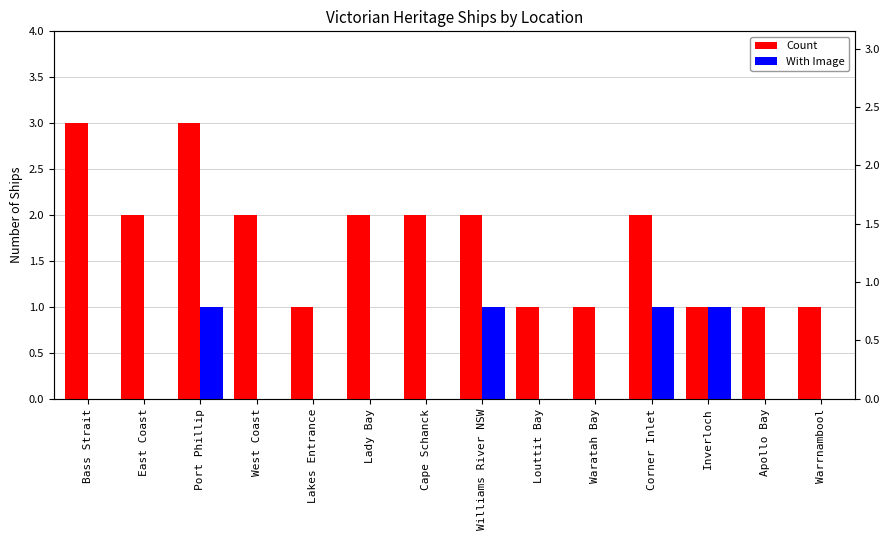

At which category is the sum across all series the highest?

Port Phillip